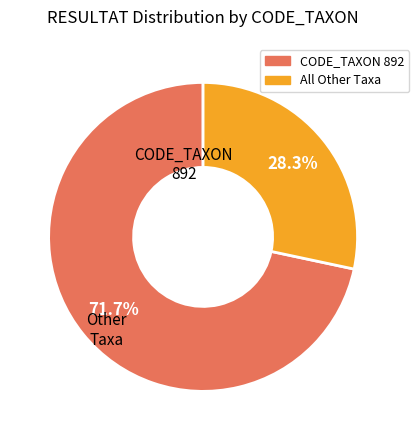

How many slices are in this pie chart?

2